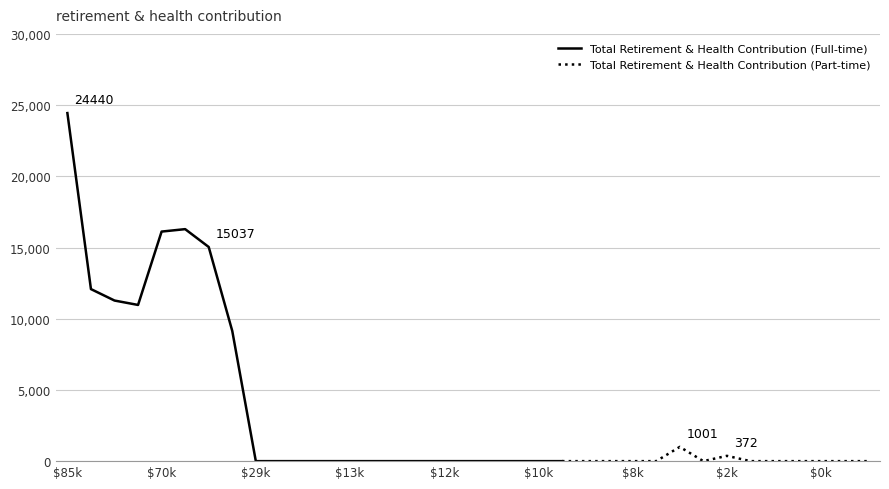

Does the chart have visible grid lines?

Yes